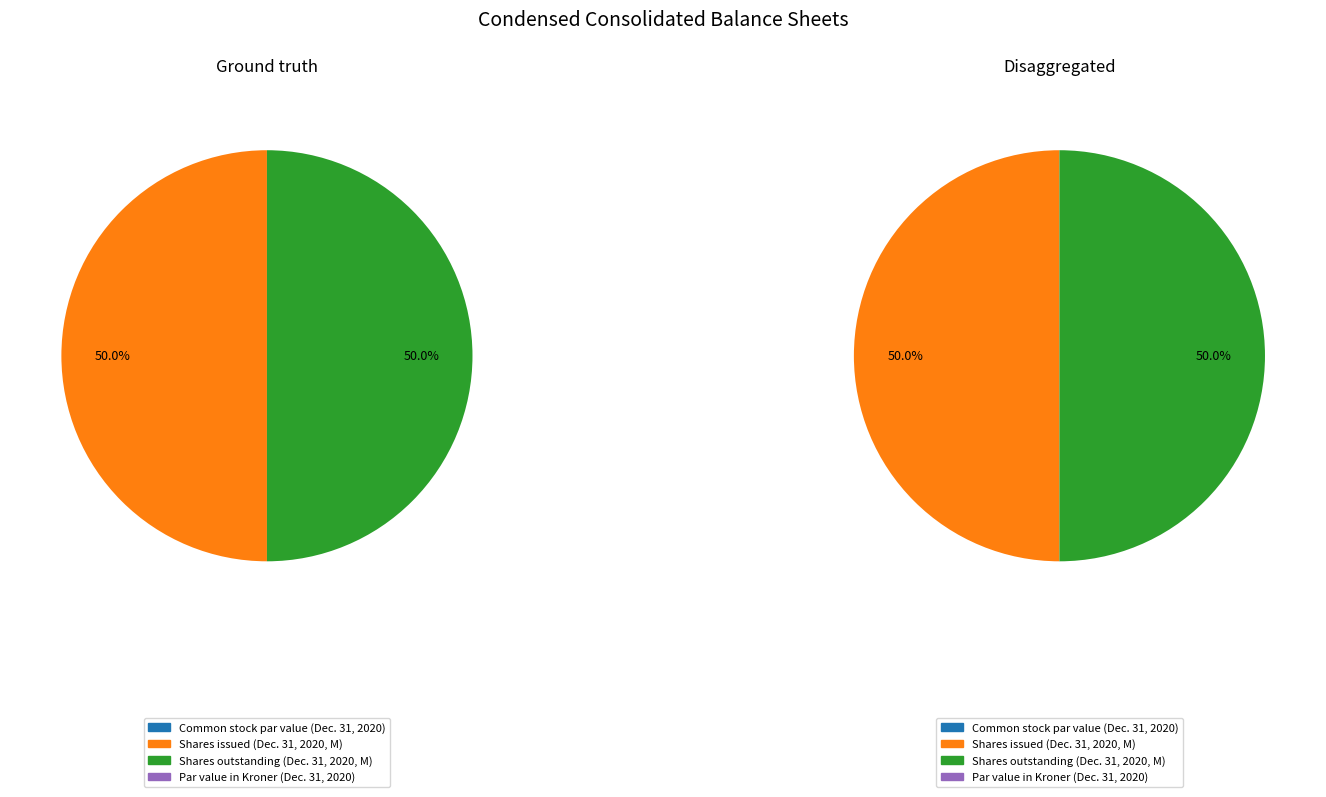

What is the largest slice in the pie chart?

Common stock, shares issued